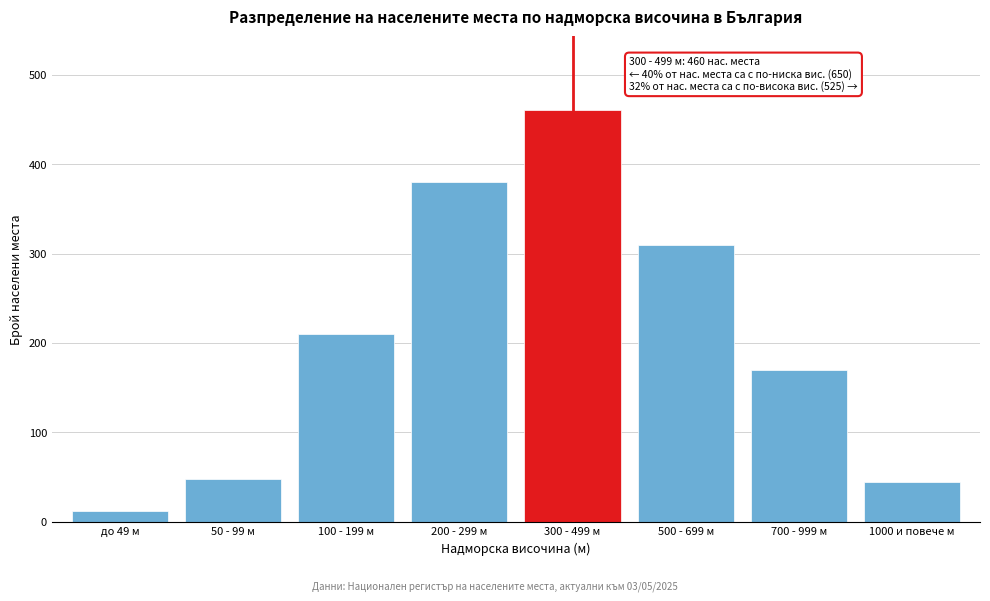

Reading left to right, transcribe all the data shown in this chart.

12	48	210	380	460	310	170	45